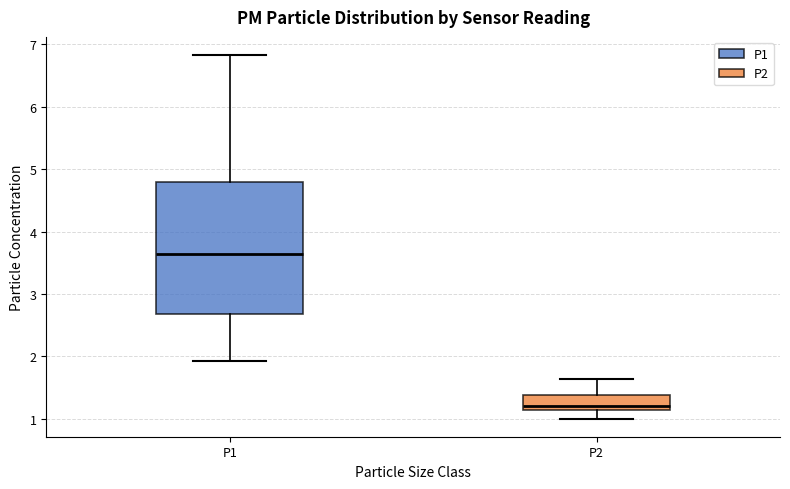

Reading left to right, read every box against the y-axis: the position of its median line, the range the box covers, and the ends of its whiskers. The values are not printed on the chart, so give them approximately, as read against the axis.

P1: median 3.6, box 2.7 to 4.8, whiskers 1.9 to 6.8
P2: median 1.2, box 1.1 to 1.4, whiskers 1.0 to 1.6